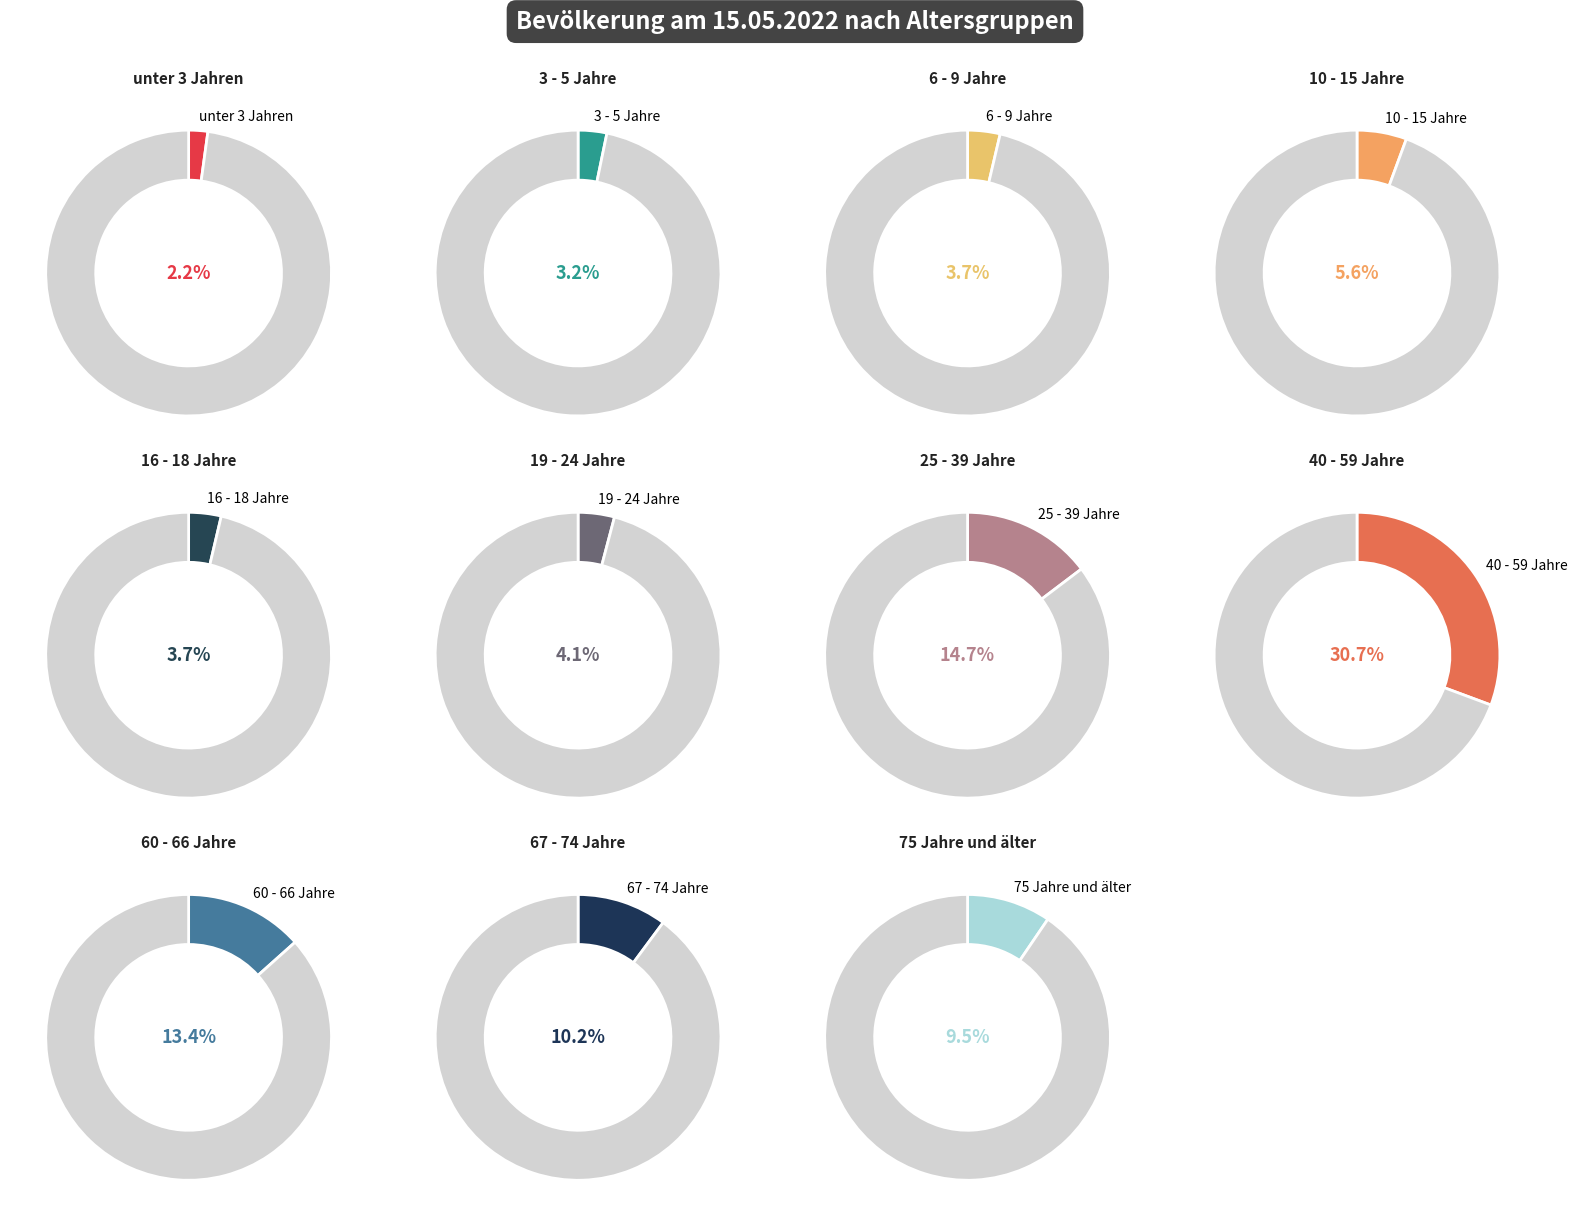

Rank the categories by value from highest to lowest.

40 - 59 Jahre, 25 - 39 Jahre, 60 - 66 Jahre, 67 - 74 Jahre, 75 Jahre und älter, 10 - 15 Jahre, 19 - 24 Jahre, 6 - 9 Jahre, 16 - 18 Jahre, 3 - 5 Jahre, unter 3 Jahren